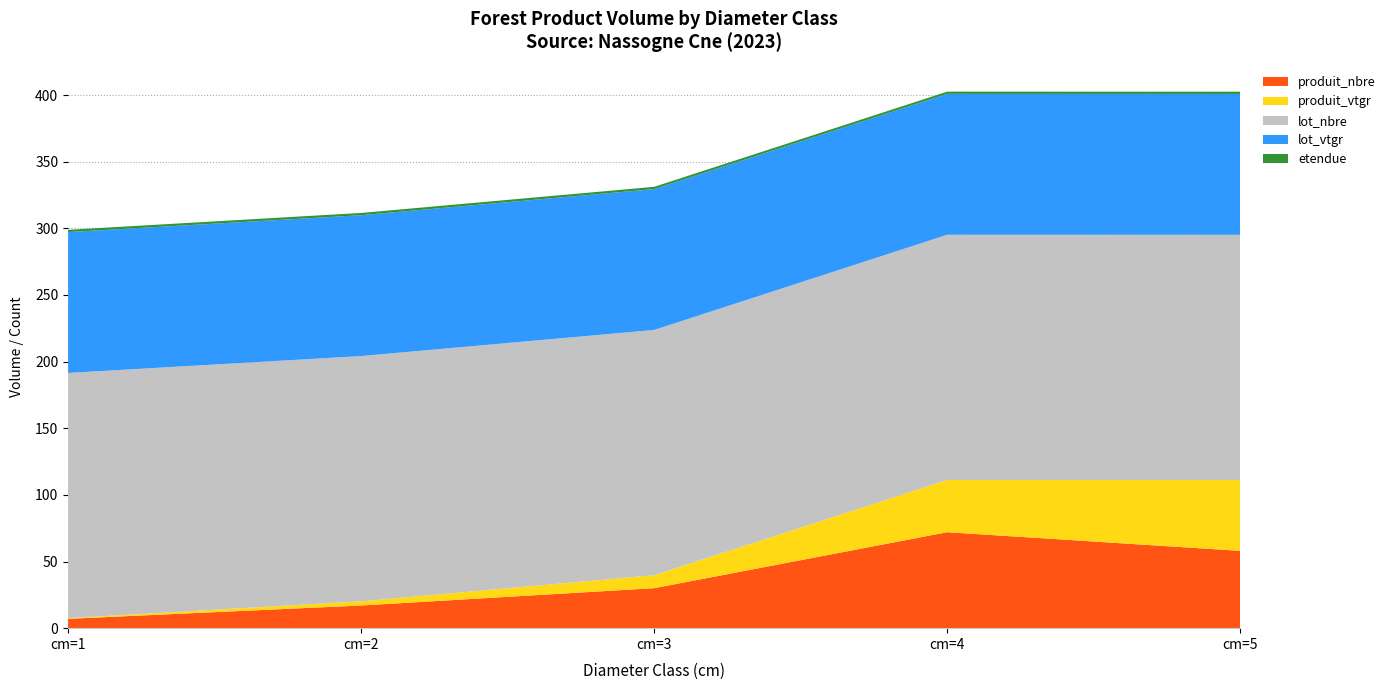

Reading left to right, extract all data points from this chart.

produit_nbre: 7.0	17.0	30.0	72.0	58.0
produit_vtgr: 0.5	3.1	9.8	39.2	53.1
lot_nbre: 184.0	184.0	184.0	184.0	184.0
lot_vtgr: 105.7	105.7	105.7	105.7	105.7
etendue: 1.7	1.7	1.7	1.7	1.7